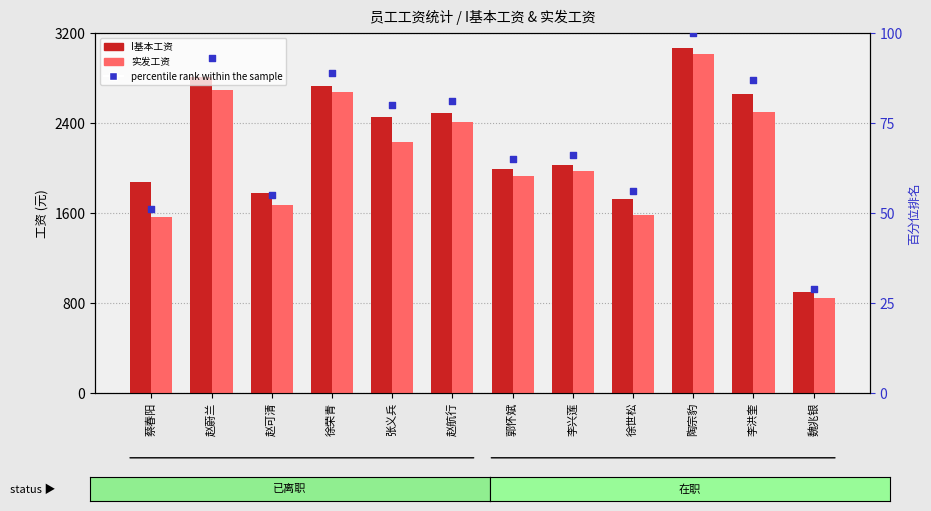

At which category is the sum across all series the highest?

陶宗豹